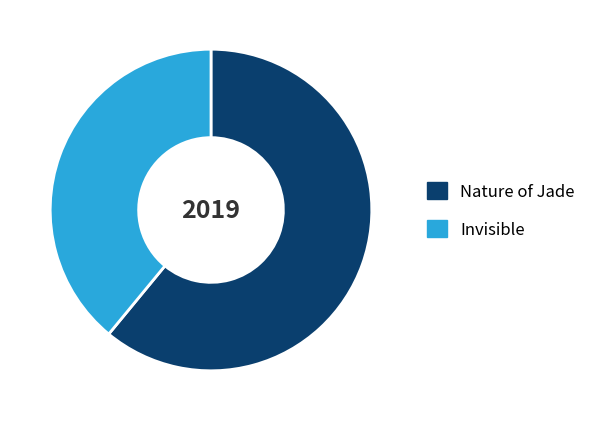

Is it true that Nature of Jade is 61% of the pie?

True